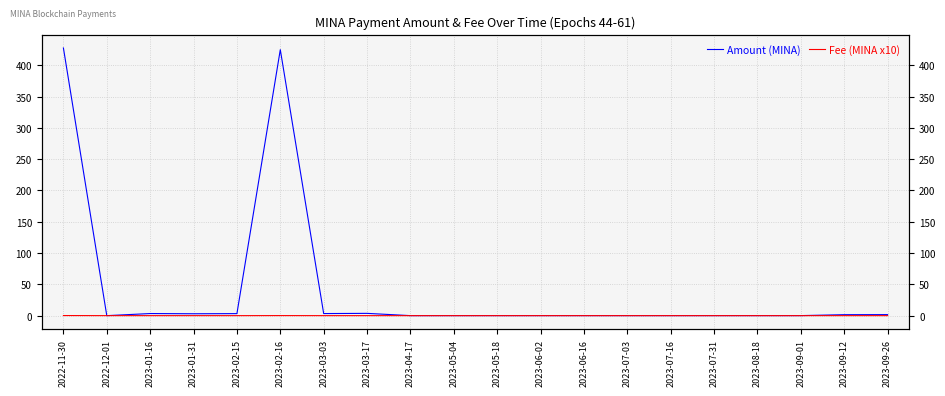

Reading left to right, what are all the values shown in this chart?

Amount (MINA): 427.7	0.0	3.3	3.0	3.2	425.0	3.3	3.6	0.0	0.1	0.1	0.1	0.1	0.1	0.1	0.1	0.1	0.1	1.5	1.6
Fee (MINA x10): 0.2	0.0	0.0	0.0	0.0	0.1	0.0	0.0	0.0	0.0	0.0	0.0	0.0	0.0	0.0	0.0	0.0	0.0	0.0	0.0